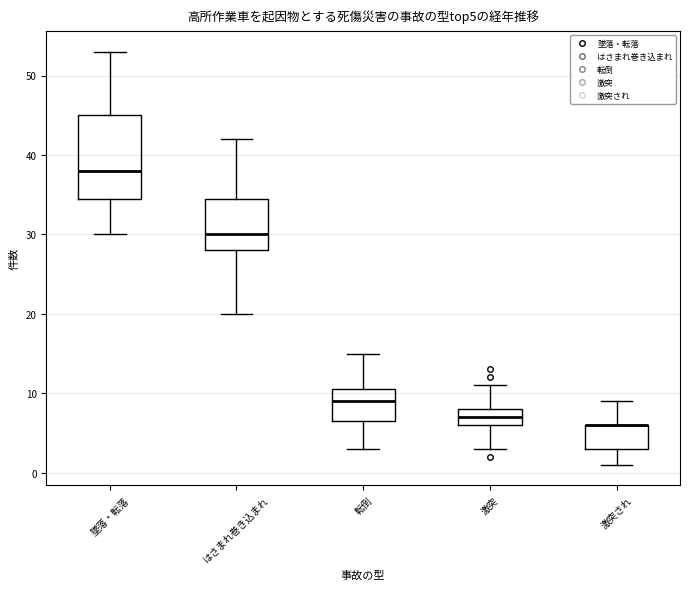

Which box is the tallest, from its lower edge to its upper edge?

墜落・転落